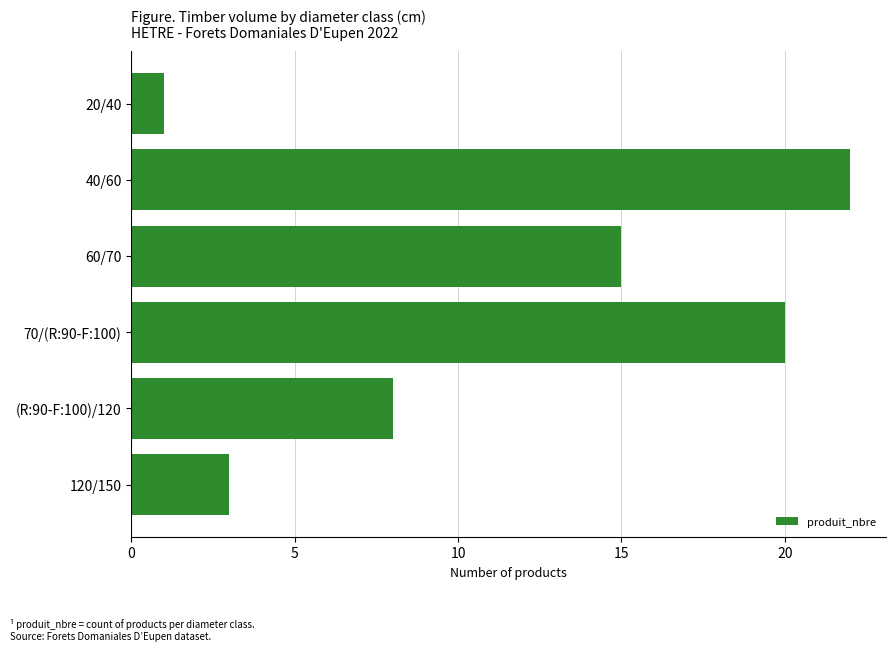

At which label is the value closest to 11?

(R:90-F:100)/120